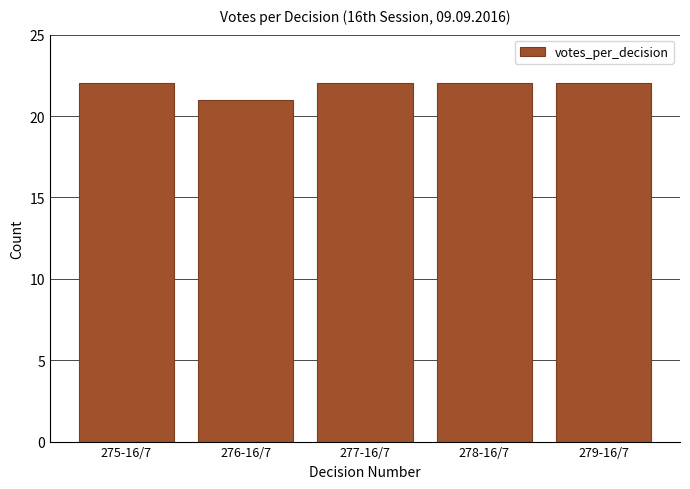

Reading right to left, what are all the values shown in this chart?

279-16/7=22	278-16/7=22	277-16/7=22	276-16/7=21	275-16/7=22